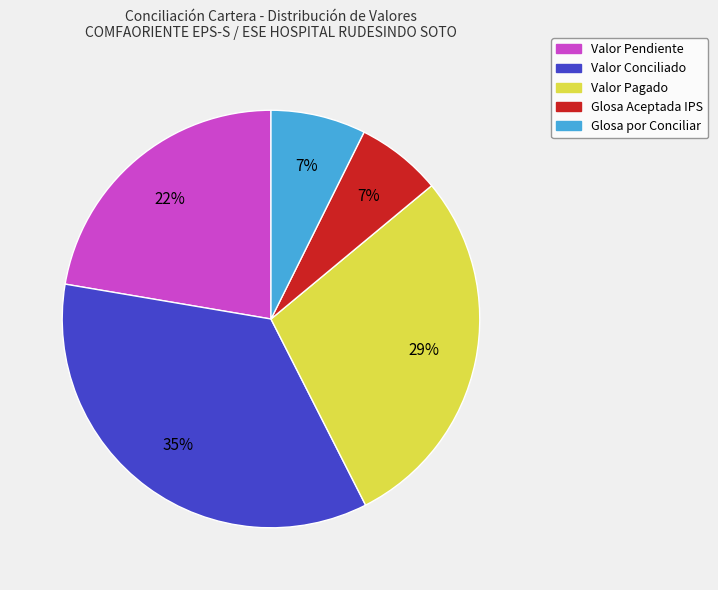

What percentage is the Glosa por Conciliar slice, to the nearest percent?

7%